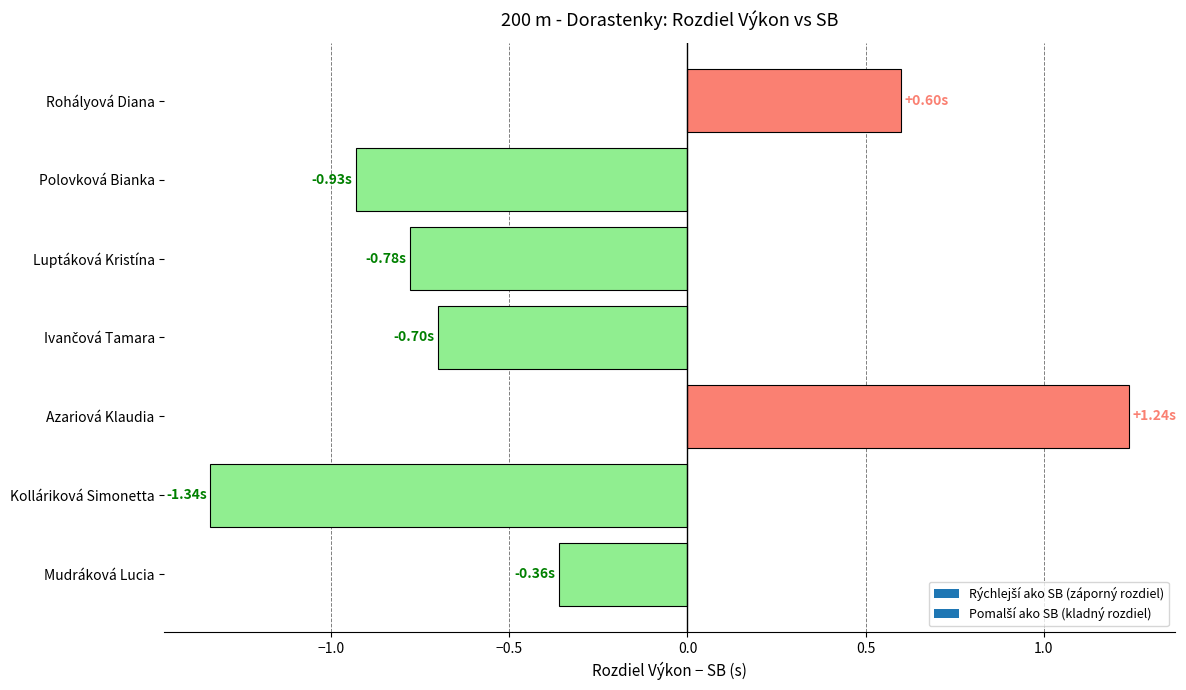

Between Mudráková Lucia and Kolláriková Simonetta, which is larger?

Mudráková Lucia